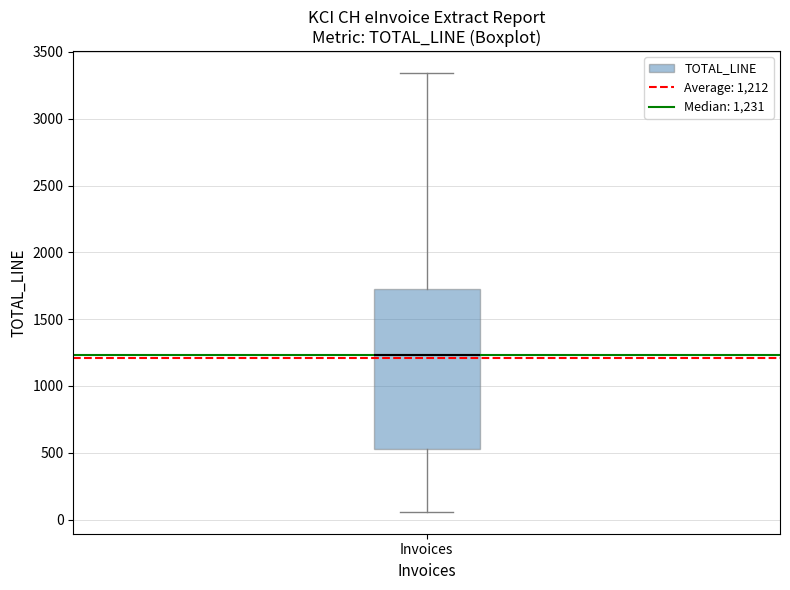

Transcribe this box plot: give where the median line is, the range the box spans, and where the two whiskers end, as read against the y-axis. The values are not printed on the chart, so give them approximately, as read against the axis.

median 1250, box 550 to 1750, whiskers 50 to 3350